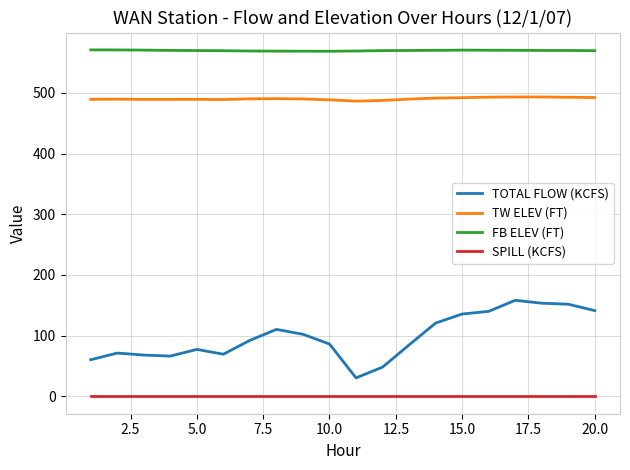

True or false: TW ELEV (FT) and TOTAL FLOW (KCFS) cross at least once.

False